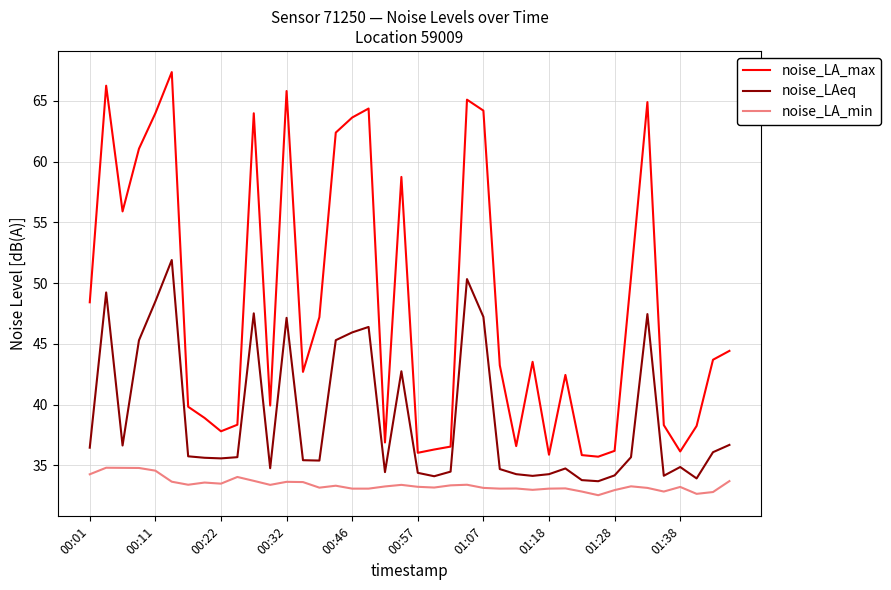

Rank the series by their average value, from lowest to highest.

noise_LA_min, noise_LAeq, noise_LA_max